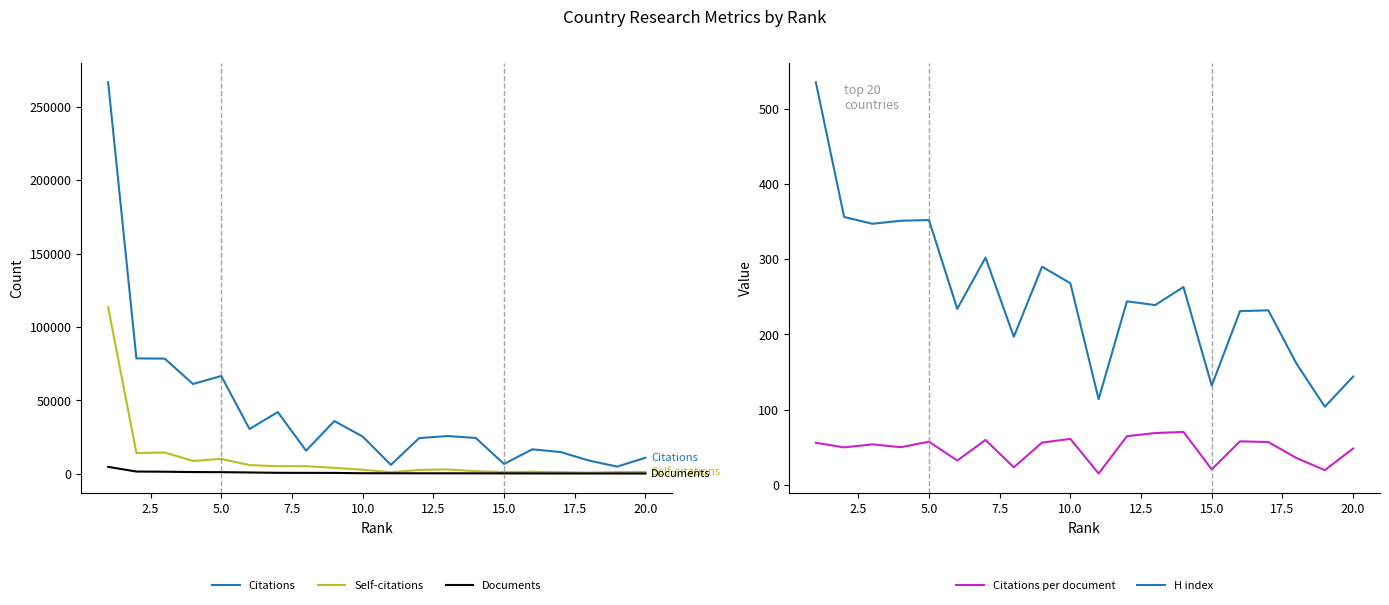

How many series are shown in this chart?

5